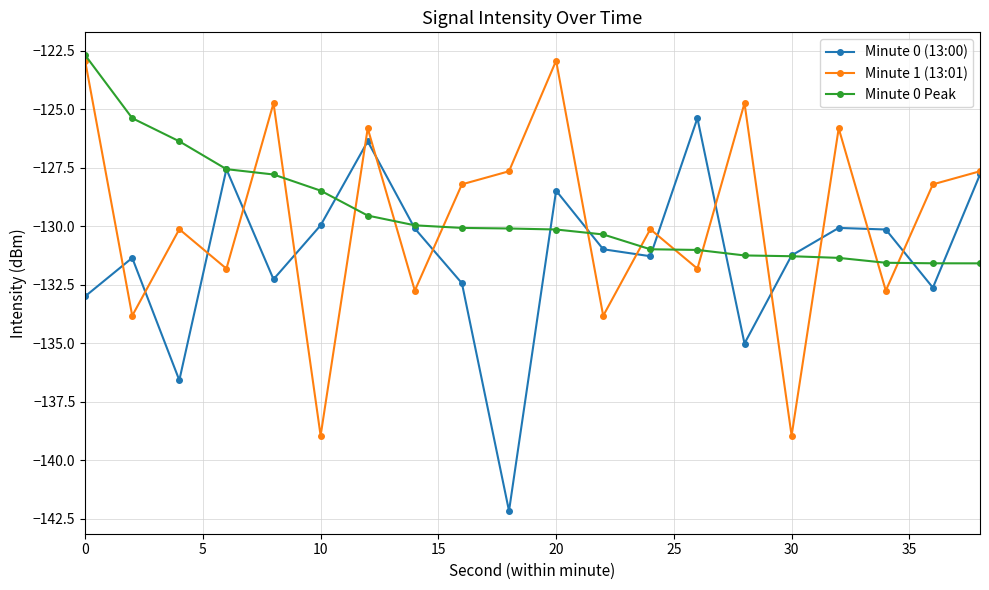

What are all the series names shown in the legend?

Minute 0 (13:00), Minute 1 (13:01), Minute 0 Peak